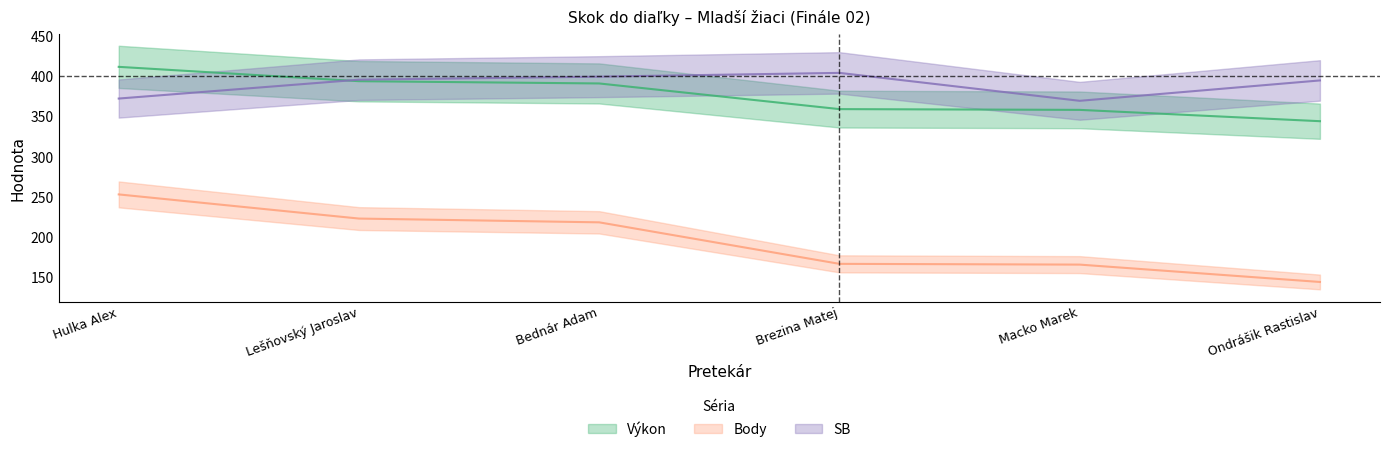

How many lines are shown in the chart?

3